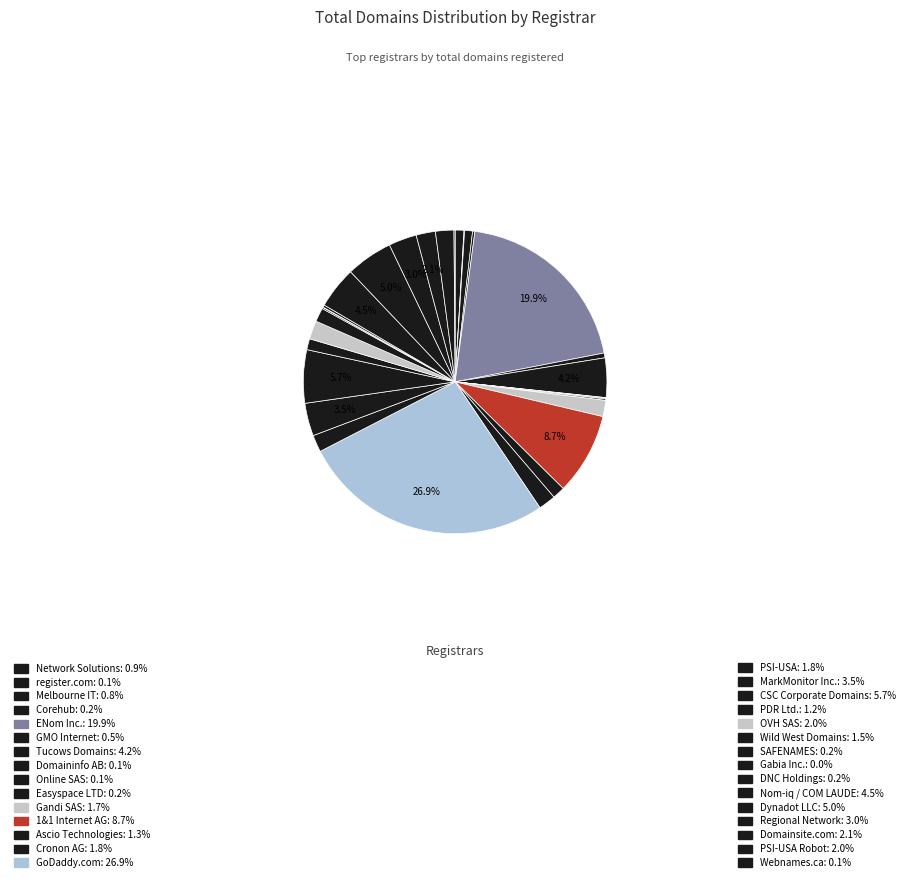

Is there any slice that represents more than half of the pie?

No